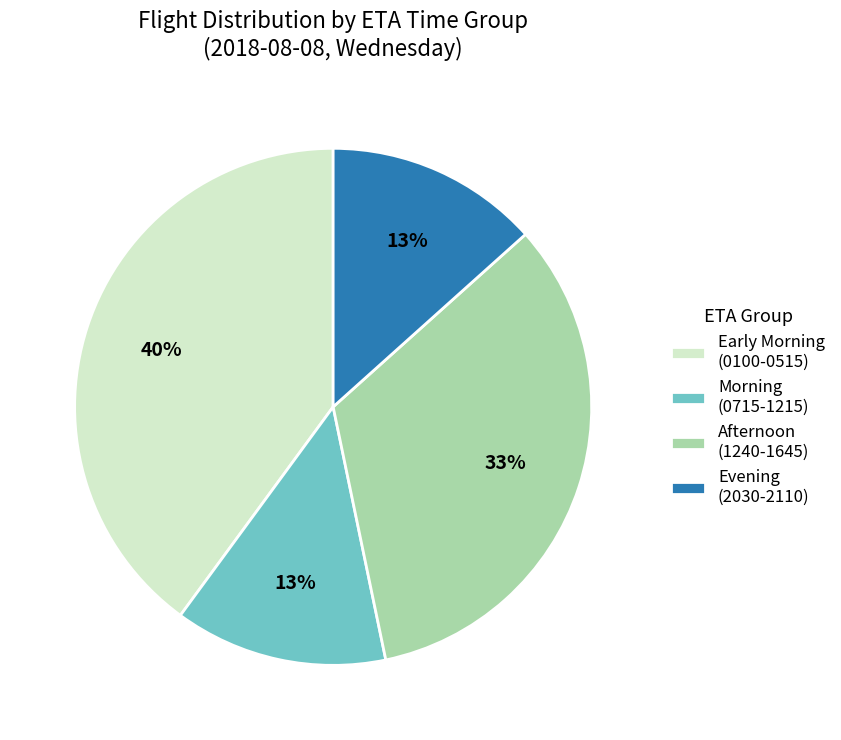

To the nearest percent, what percentage of the pie is Afternoon (1240-1645)?

33%